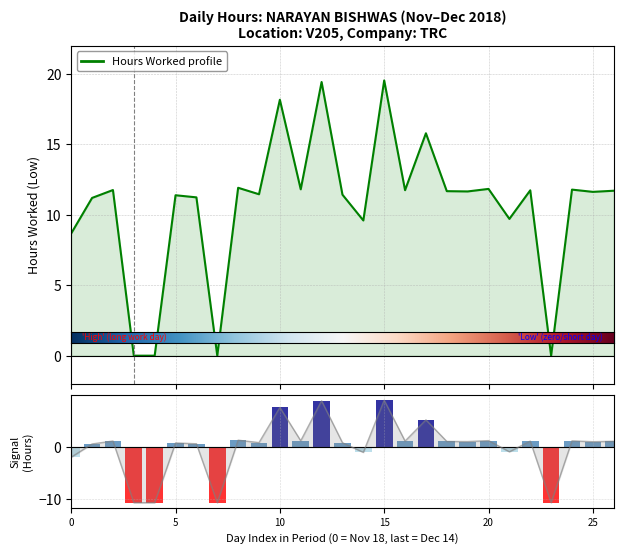

What is the sum of all values?

286.9